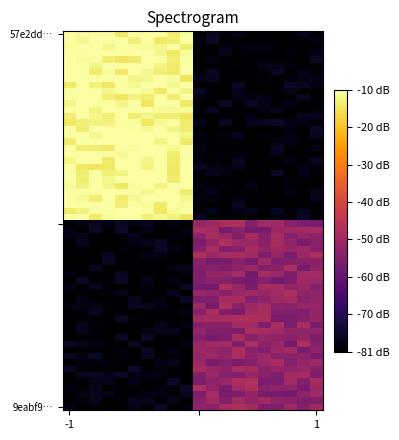

Which series has the widest spread of values?

57e2dd9d5b93d1c9e2de179a1a2c872f3669573